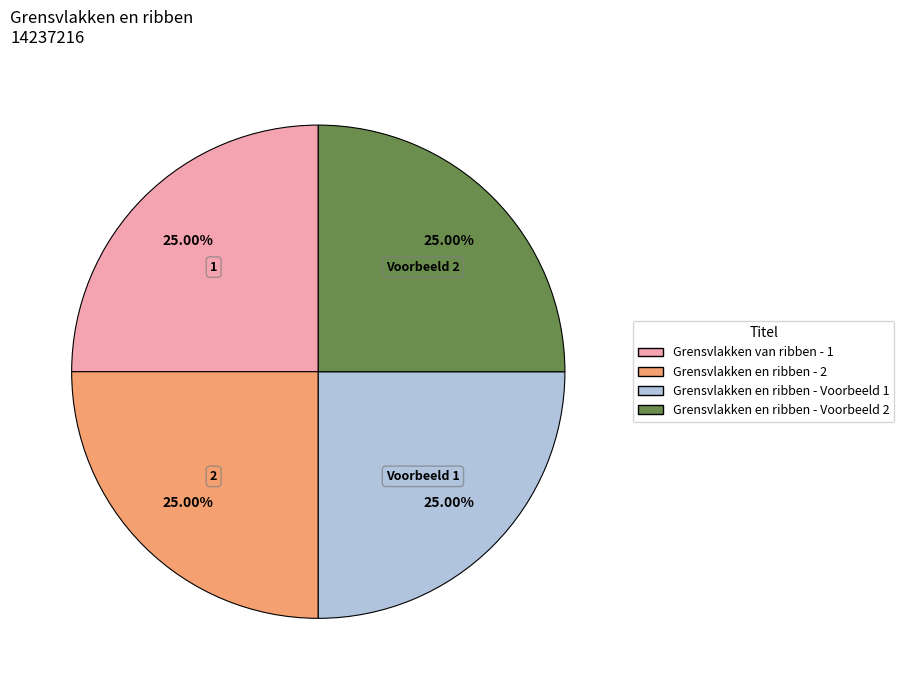

Is there any slice that represents more than half of the pie?

No